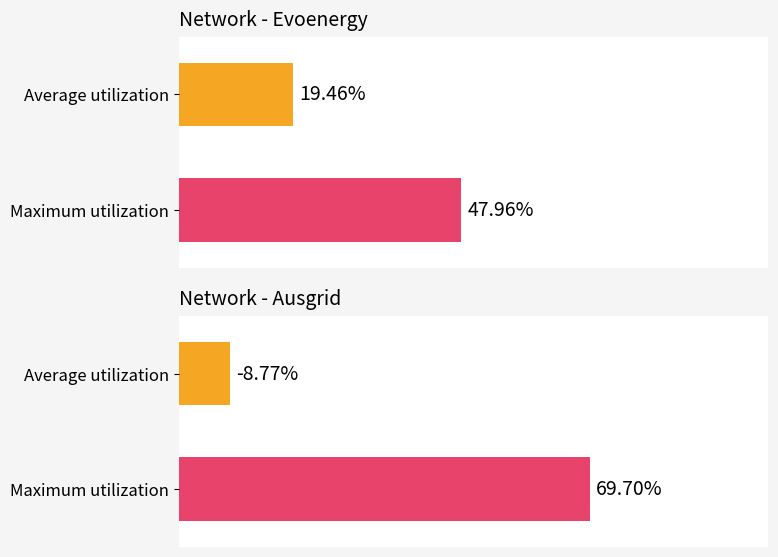

Are the bars grouped side by side (vs. stacked)?

Yes